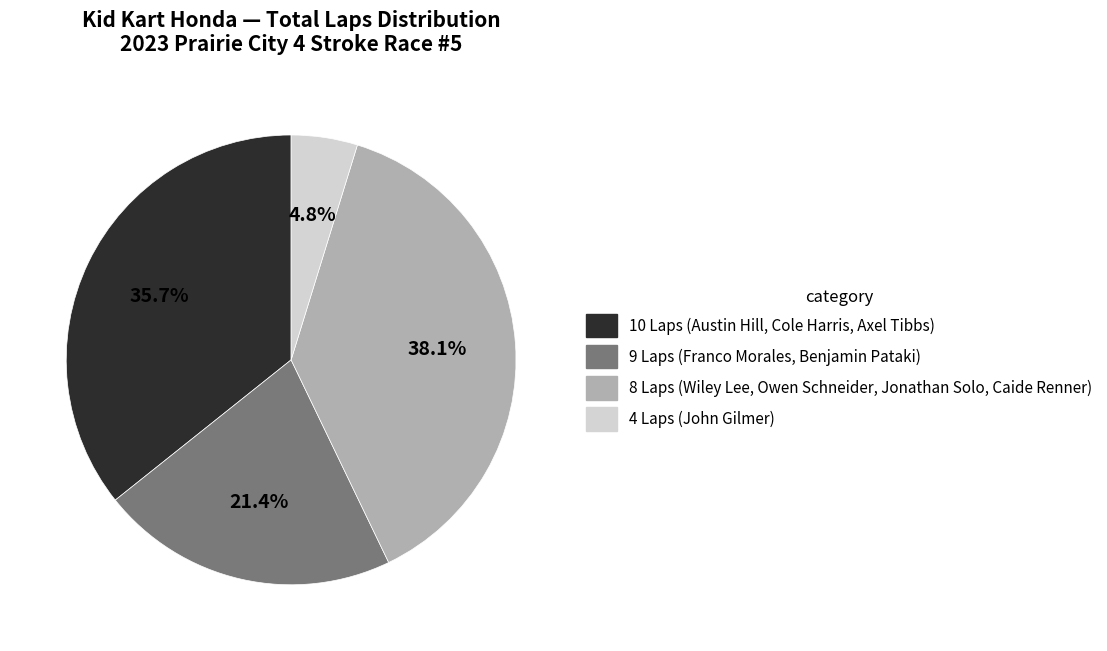

Does any single category account for the majority?

No